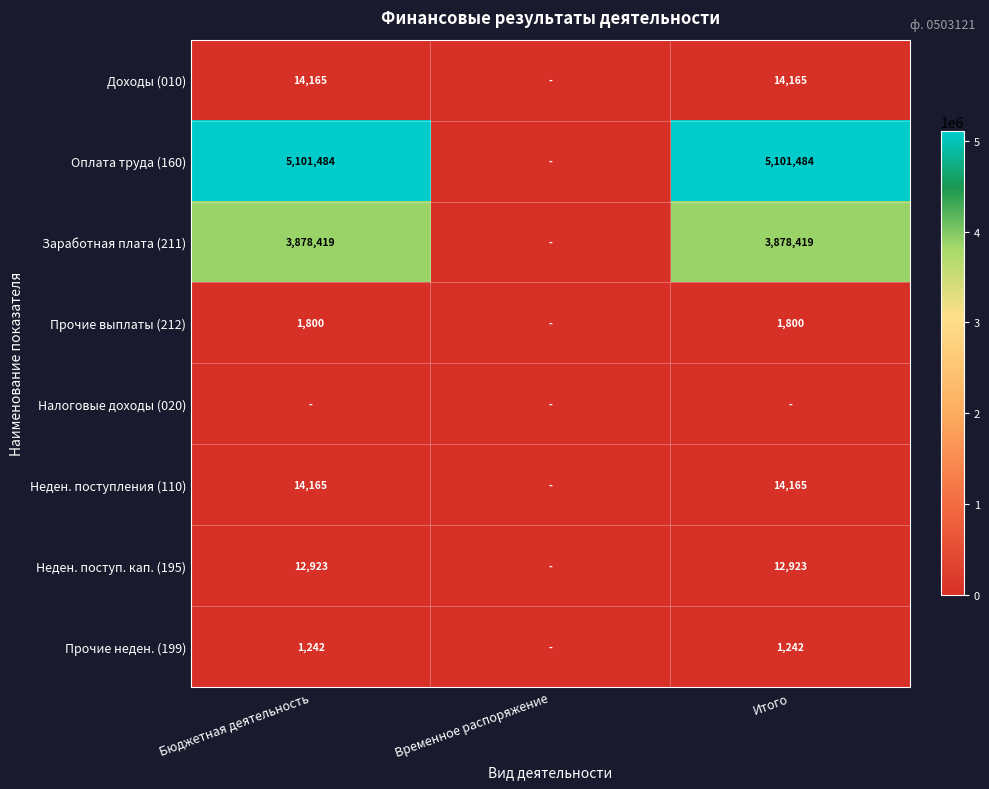

The value of Прочие неден. (199) at Бюджетная деятельность is 1875. True or false?

False